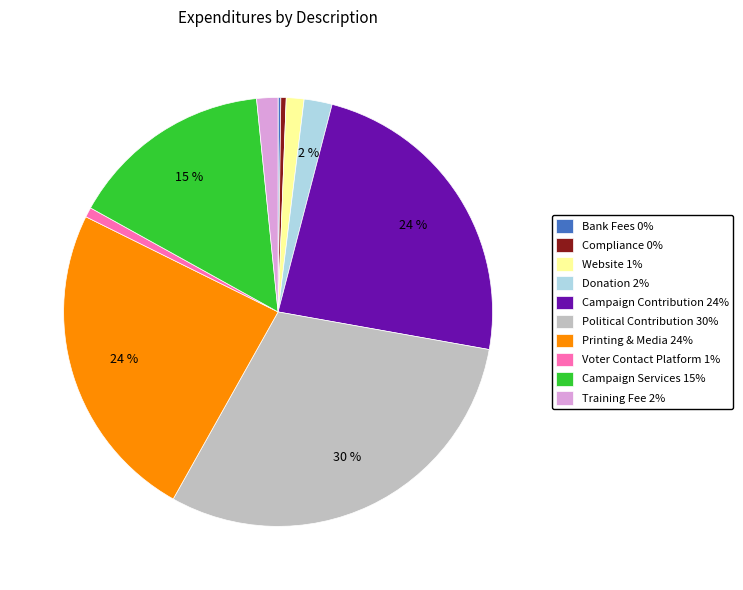

Does any single category account for the majority?

No